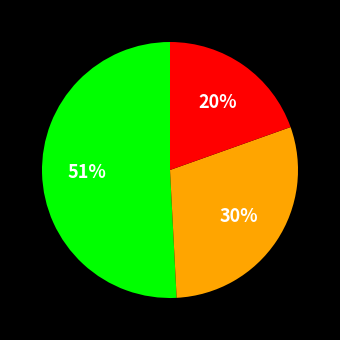

To the nearest percent, what is the average slice percentage?

33%